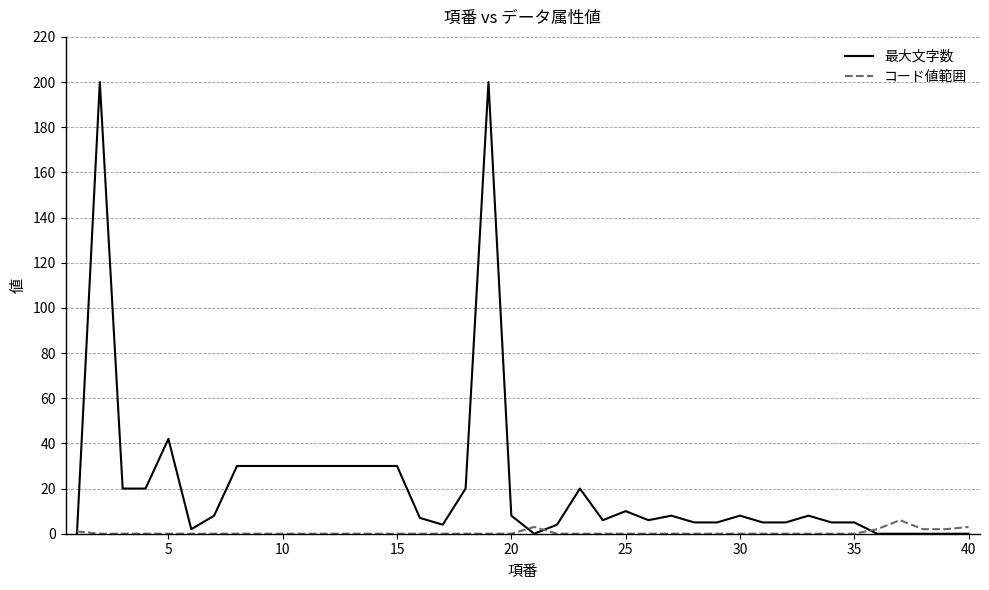

List the series in order of their overall mean, highest first.

最大文字数, コード値範囲